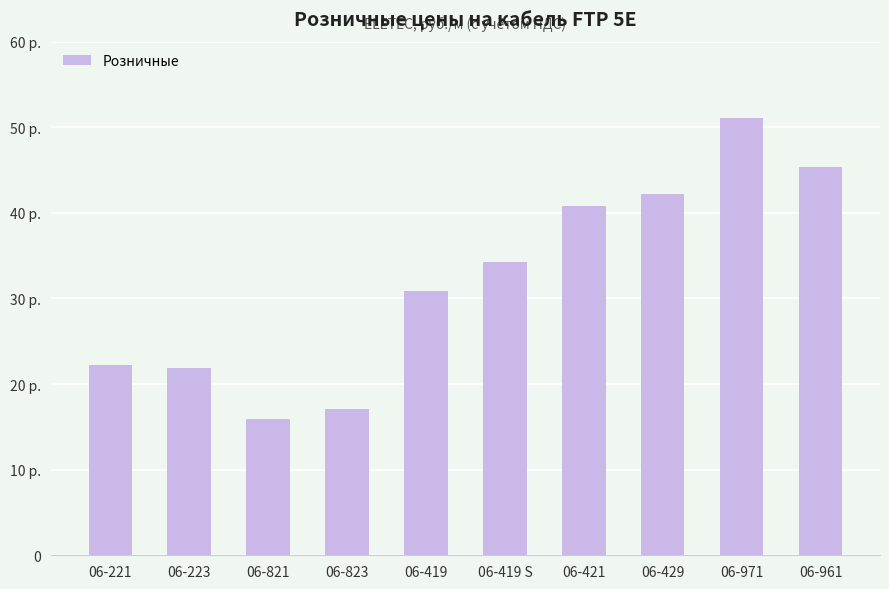

Does the chart contain any negative values?

No